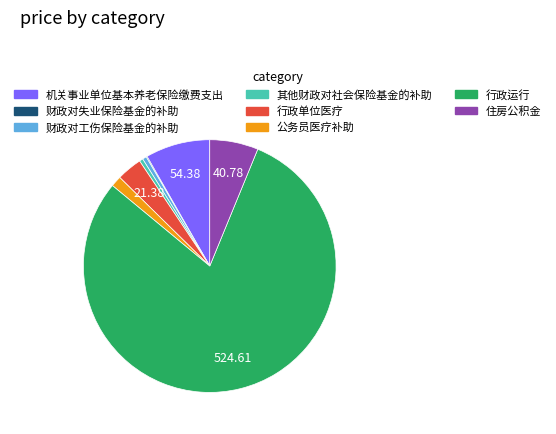

Combined, do 财政对工伤保险基金的补助 and 公务员医疗补助 account for over 50%?

No